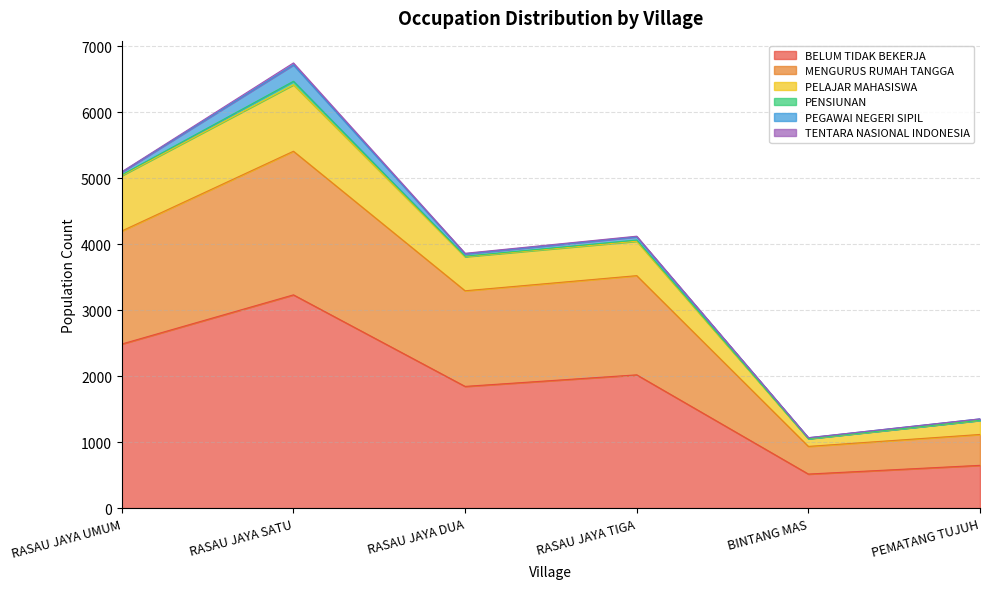

The BELUM TIDAK BEKERJA series shows 2486 at RASAU JAYA UMUM. True or false?

True